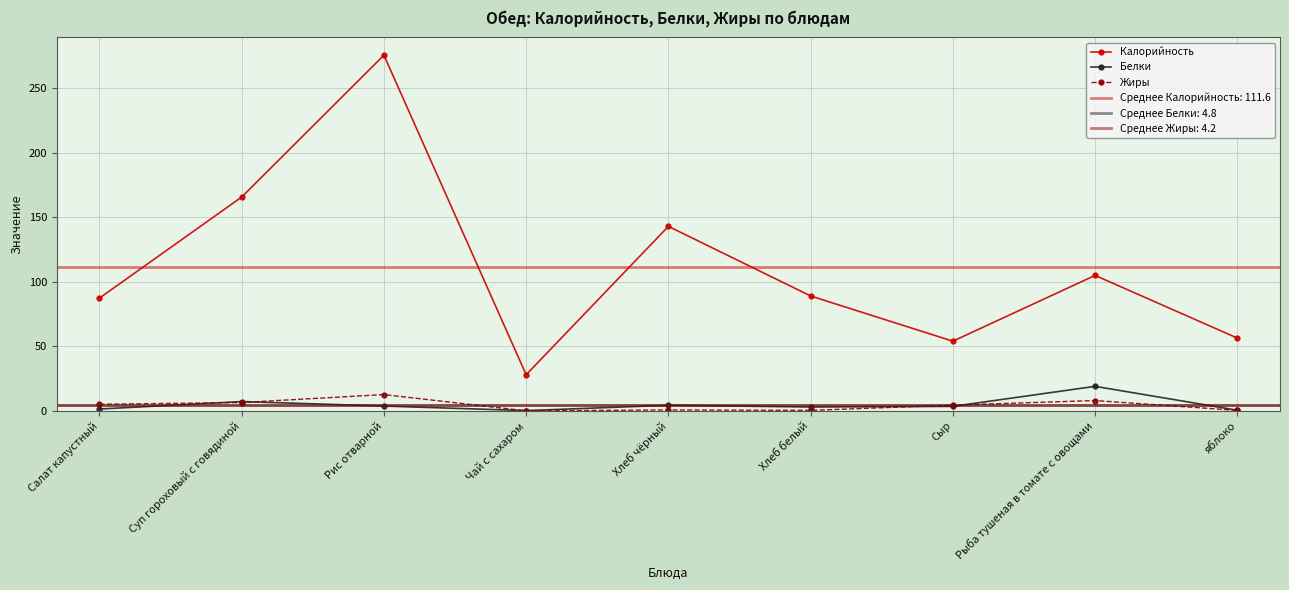

How many interior local valleys does the Белки series have?

2